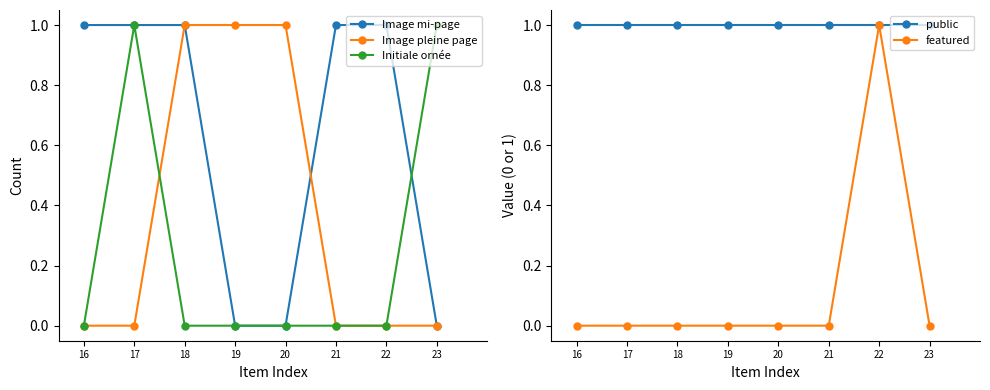

How many series are shown in this chart?

5